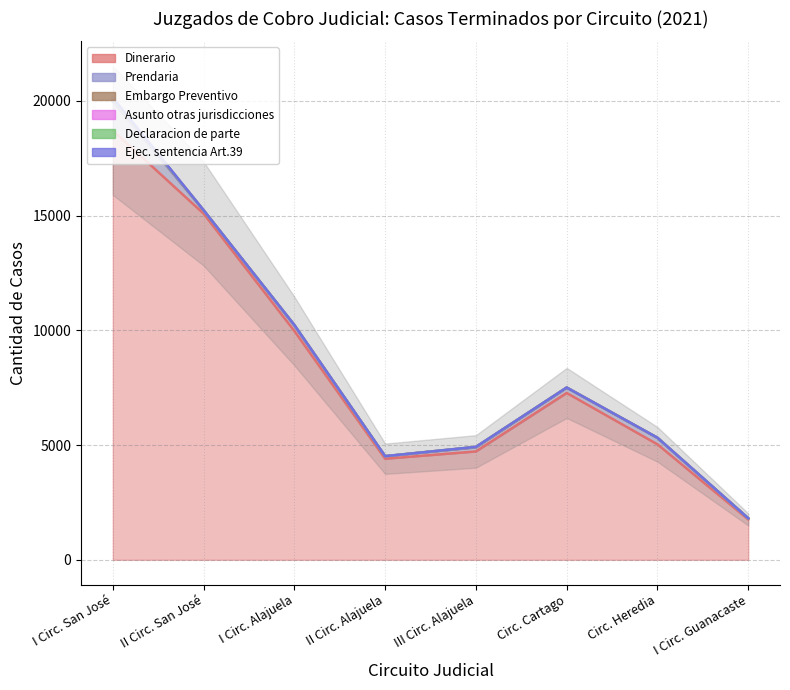

Is it true that Prendaria equals 417 at I Circ. Alajuela?

False